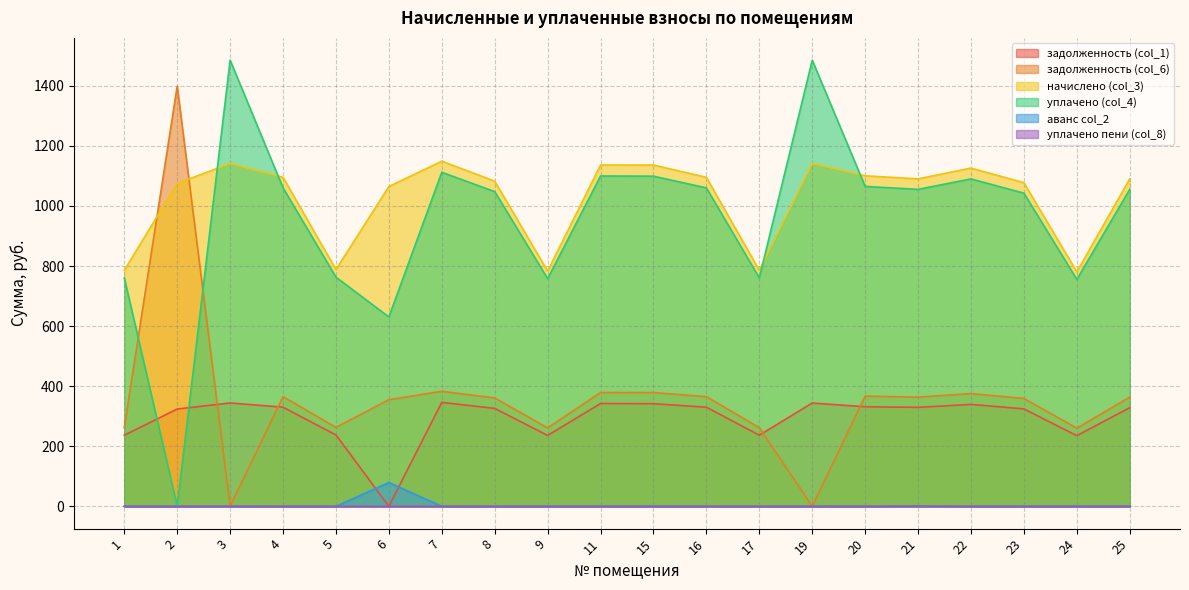

Where is аванс col_2 nearest to the value 39?

1